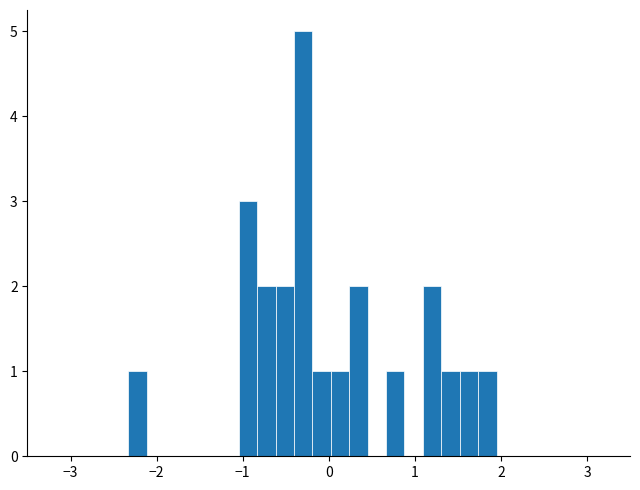

Around what value on the x-axis is the tallest bar? Give the approximate position of its centre, as read against the axis.

-0.3